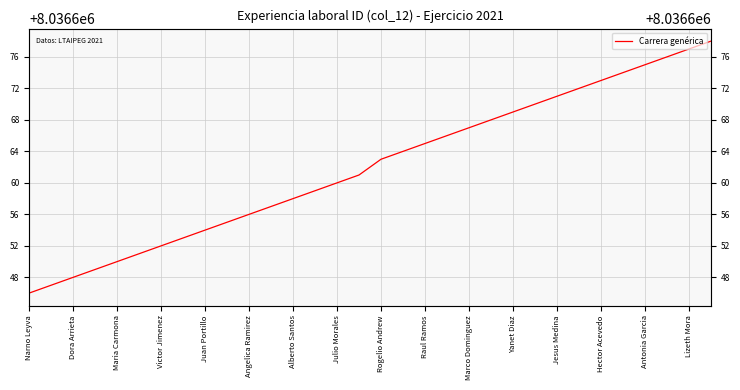

Reading left to right, what are all the values shown in this chart?

8036646	8036647	8036648	8036649	8036650	8036651	8036652	8036653	8036654	8036655	8036656	8036657	8036658	8036659	8036660	8036661	8036663	8036664	8036665	8036666	8036667	8036668	8036669	8036670	8036671	8036672	8036673	8036674	8036675	8036676	8036677	8036678